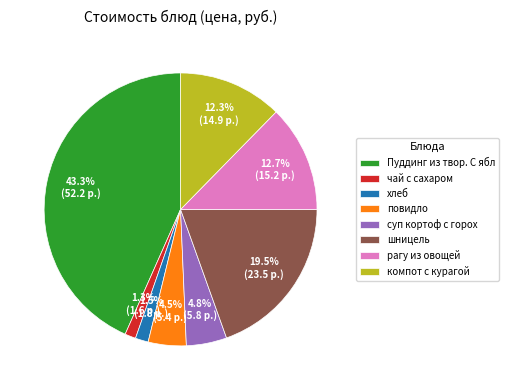

How many slices are in this pie chart?

8